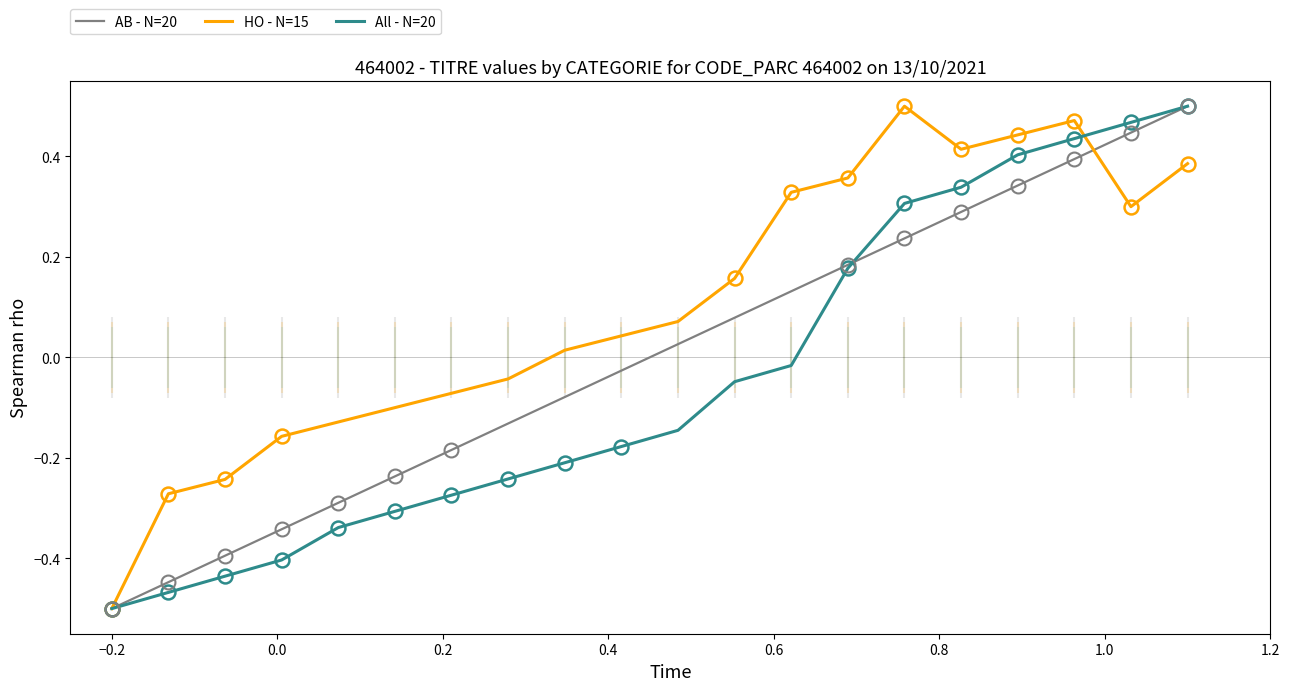

How many data points in AB - N=20 are less than 0?

10